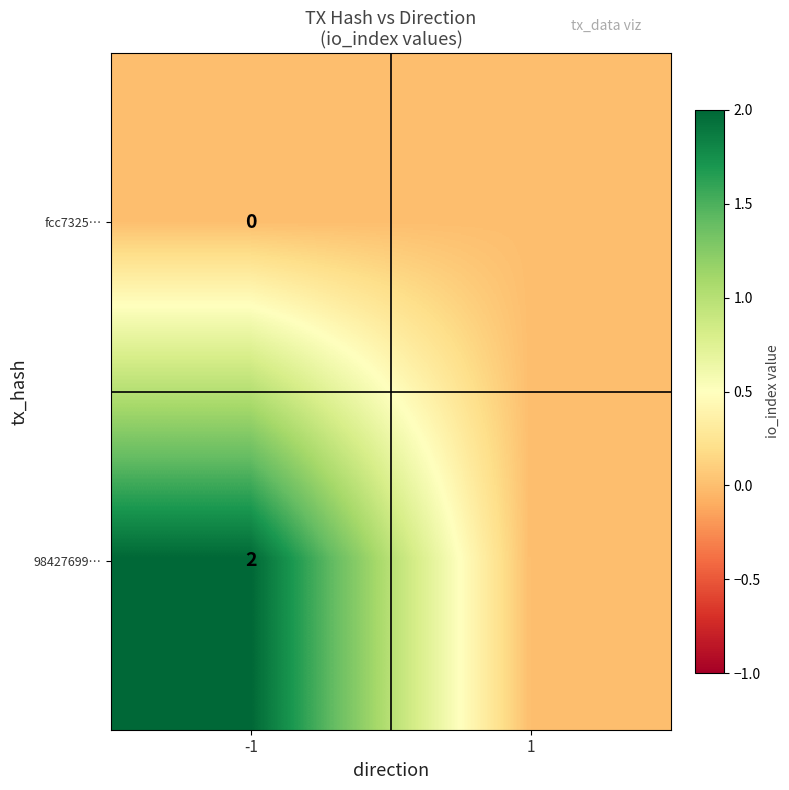

Is the value of fcc7325… at -1 greater than the value of 98427699… at -1?

No